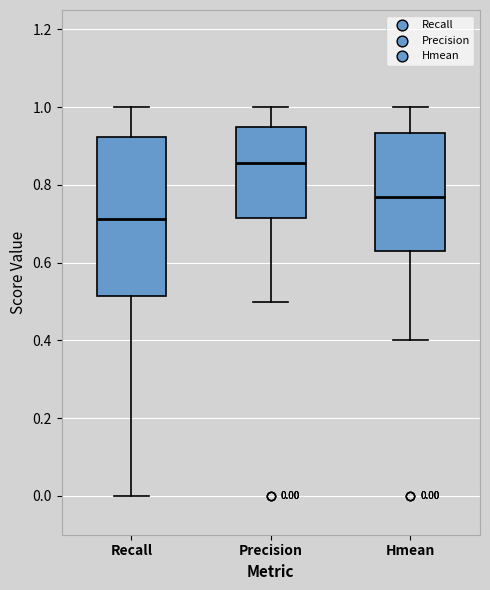

Comparing the boxes themselves (not the whiskers), which one is the tallest?

Recall